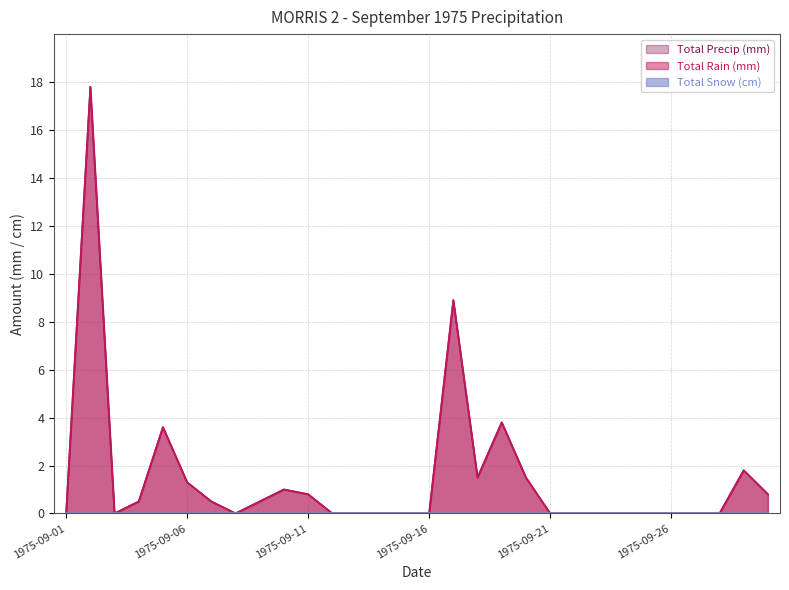

True or false: Total Rain (mm) and Total Precip (mm) cross at least once.

False